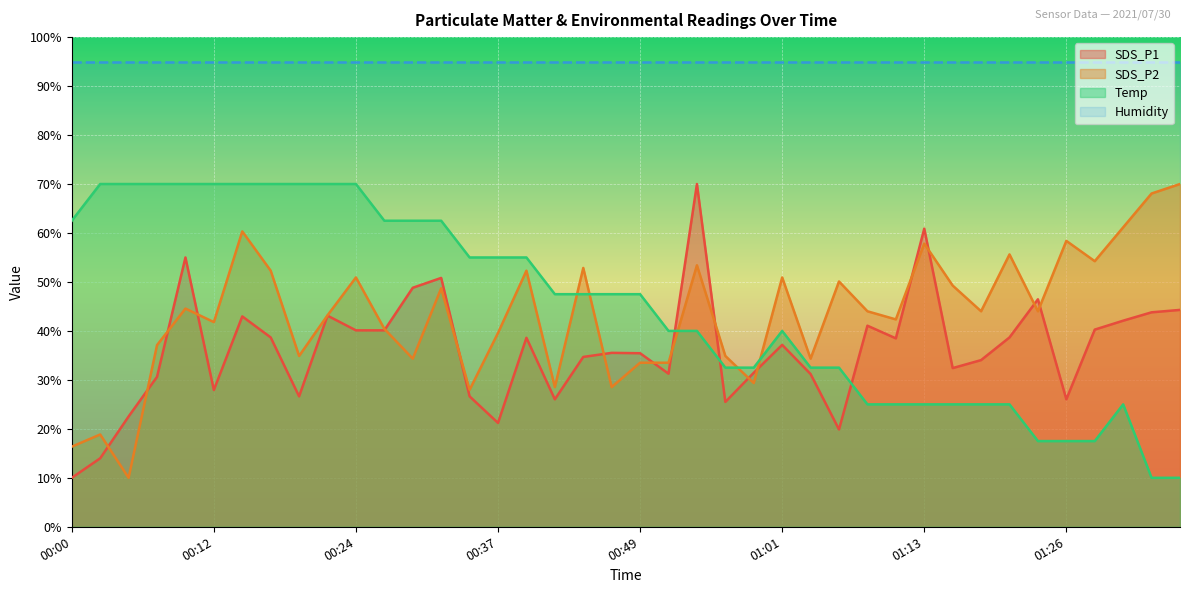

What is the label of the 18th point from the right?

00:54